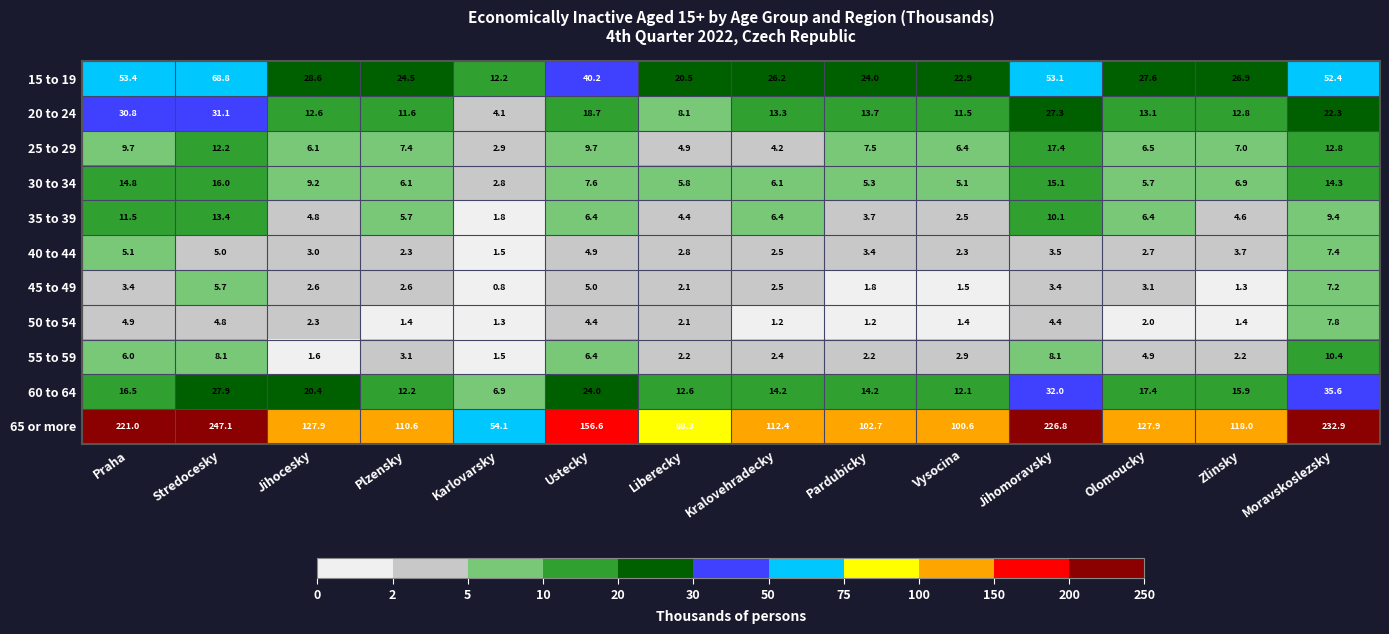

What is the difference between the maximum and minimum values in the 50 to 54 series?

6.6